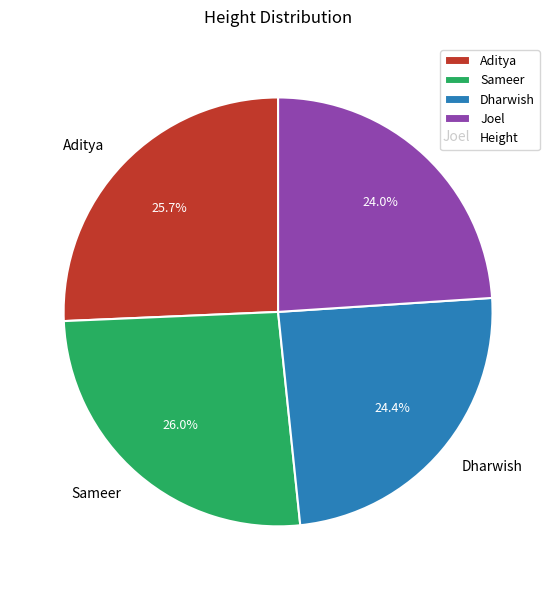

Approximately how many times larger is the value at Sameer compared to Dharwish?

1.1